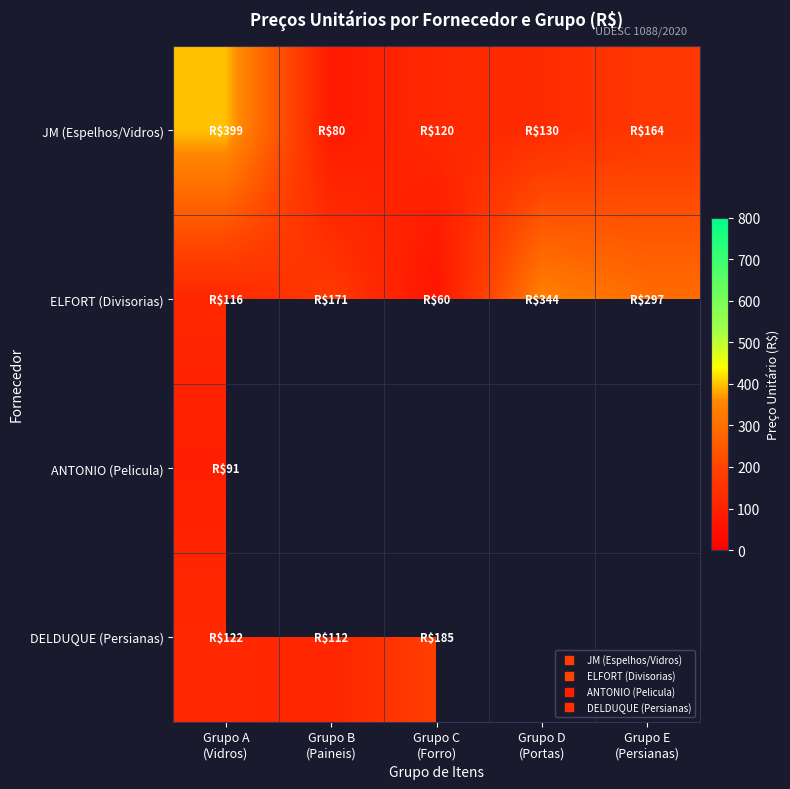

Which series has the widest spread of values?

JM (Espelhos/Vidros)